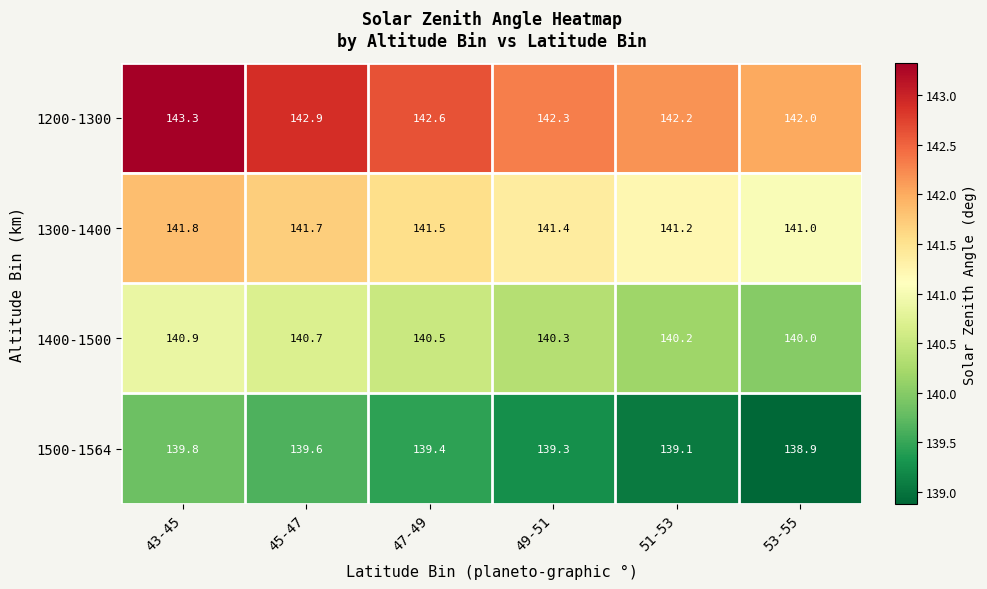

Rank the series by their average value, from lowest to highest.

1500-1564, 1400-1500, 1300-1400, 1200-1300